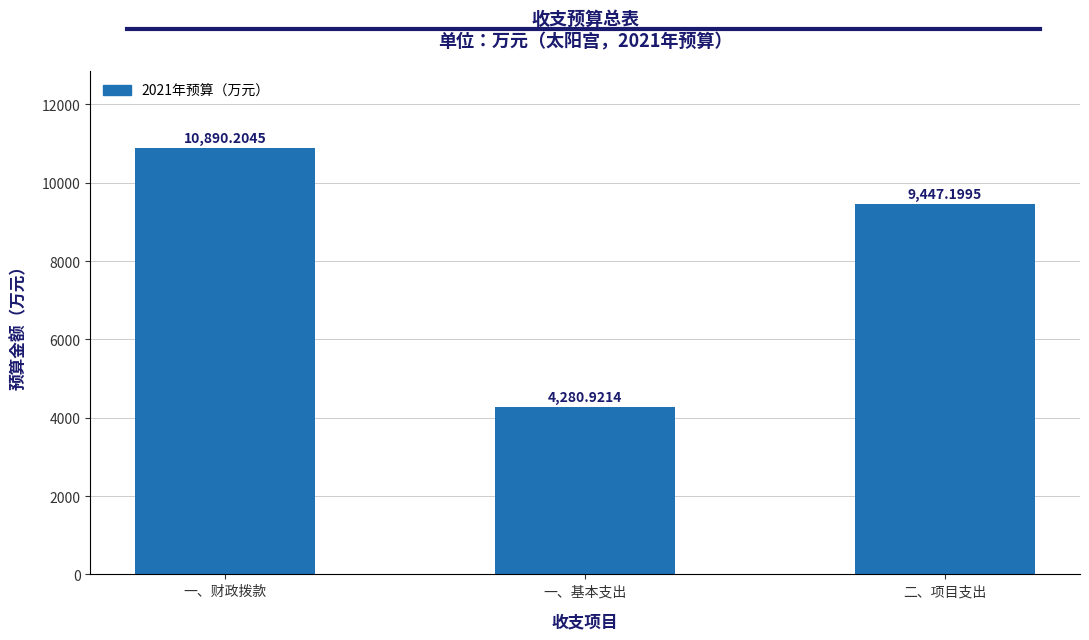

What is the ratio of the value at 二、项目支出 to the value at 一、财政拨款?

0.9